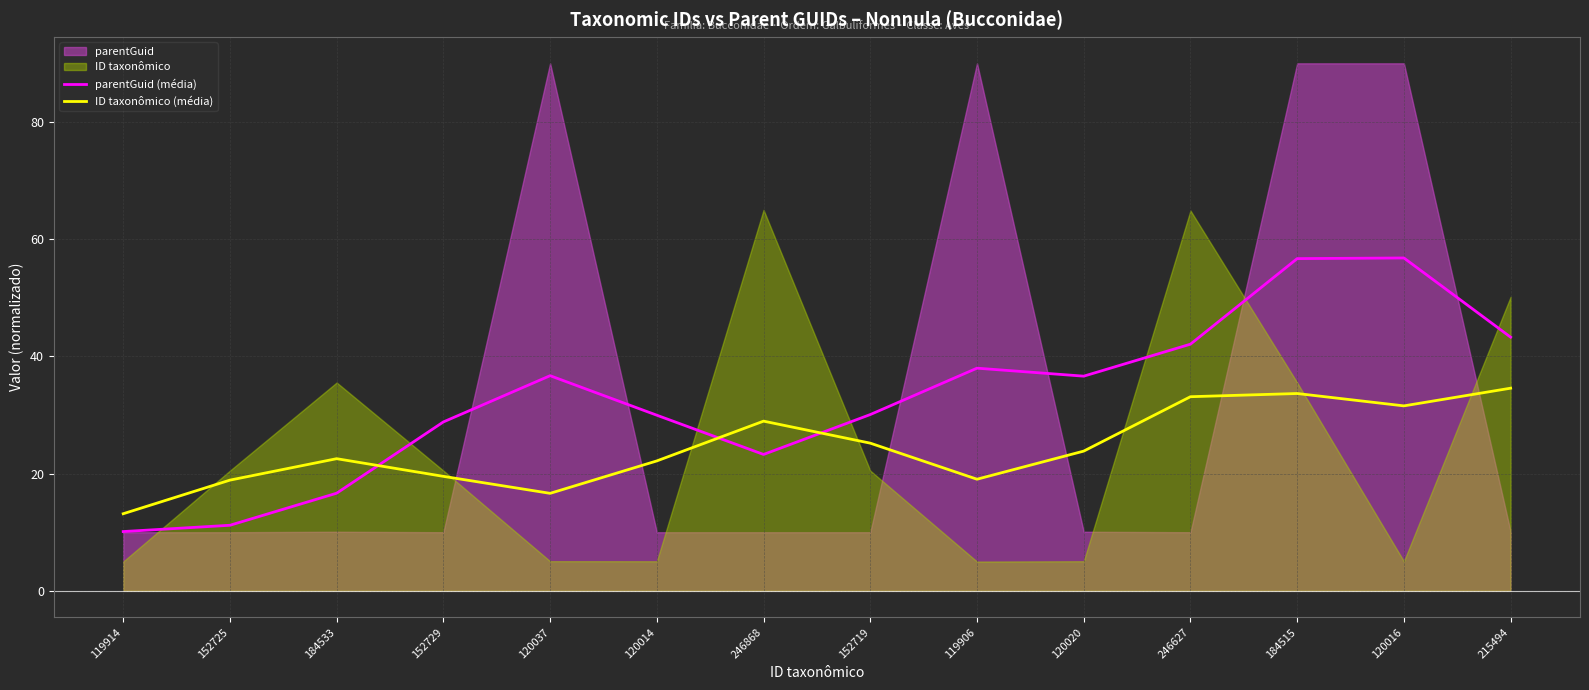

At which category does the chart reach its minimum across all series?

119914